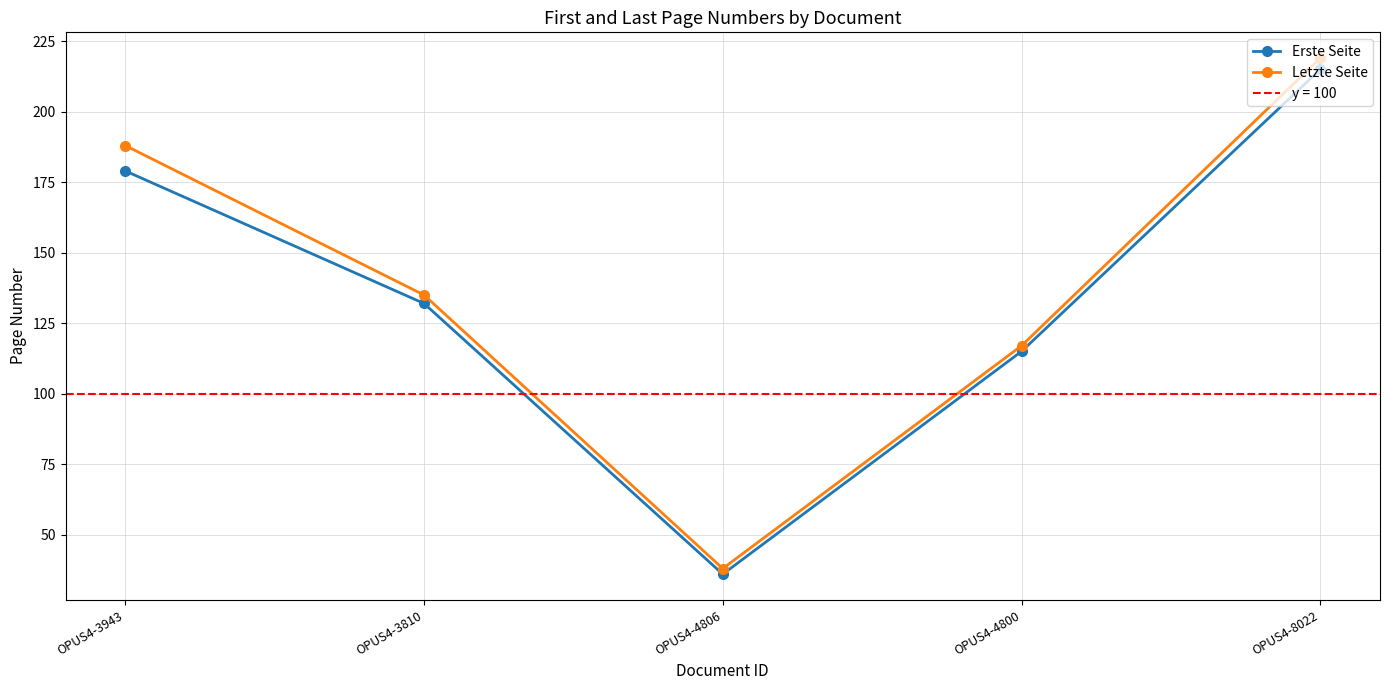

What is the approximate value of Letzte Seite at OPUS4-8022, to the nearest 50?

200